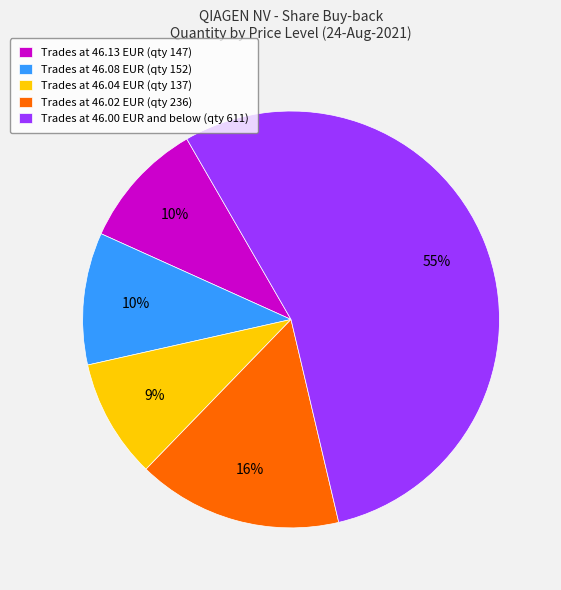

The Trades at 46.13 EUR (qty 147) slice represents 10% of the pie. True or false?

True